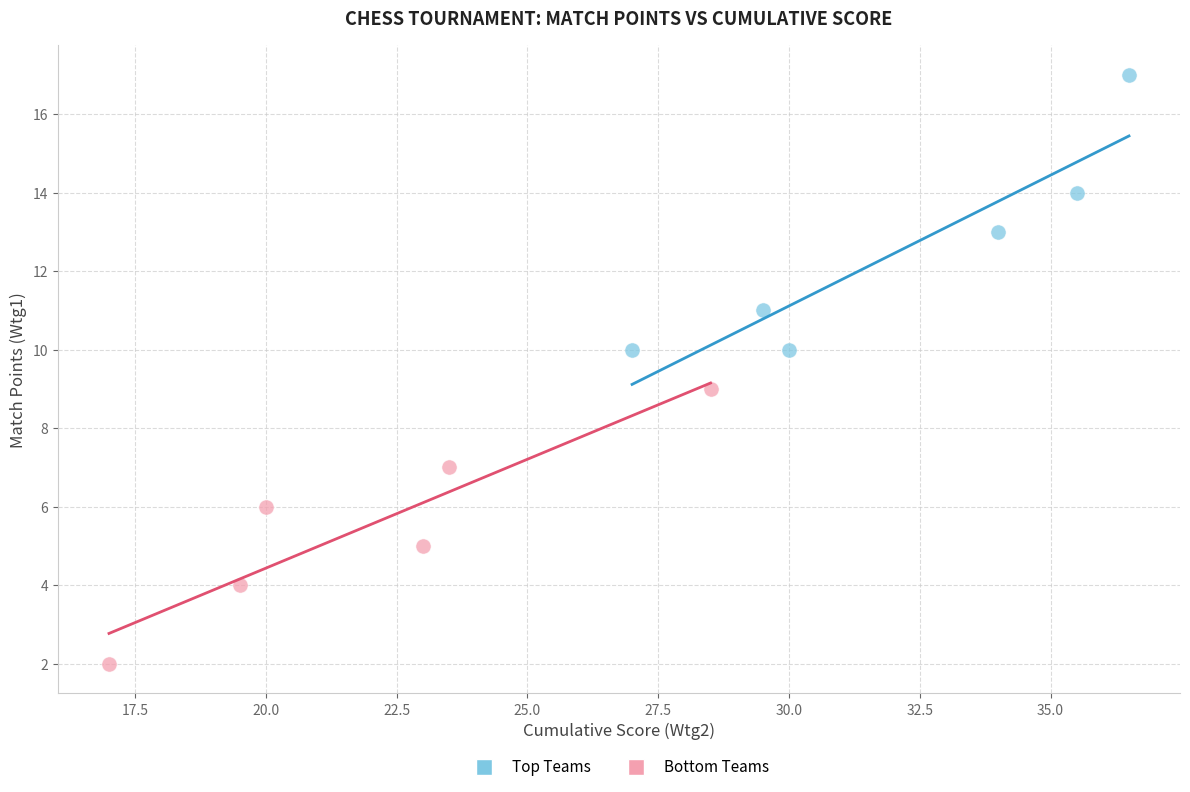

Which series contains the lowest Y value?

Bottom Teams